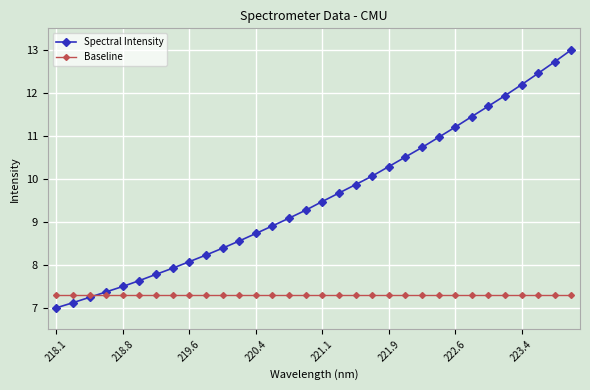

What is the sum of all Spectral Intensity values?

307.0